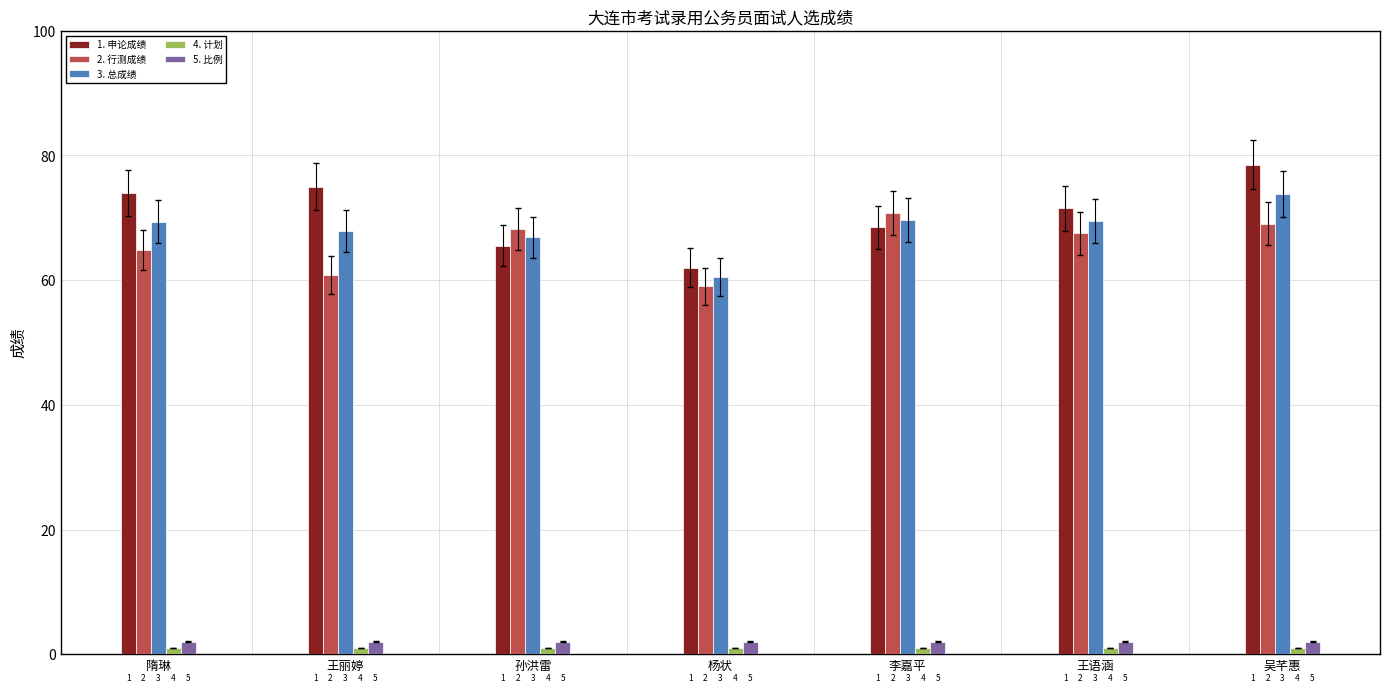

How many bars are there in total?

35